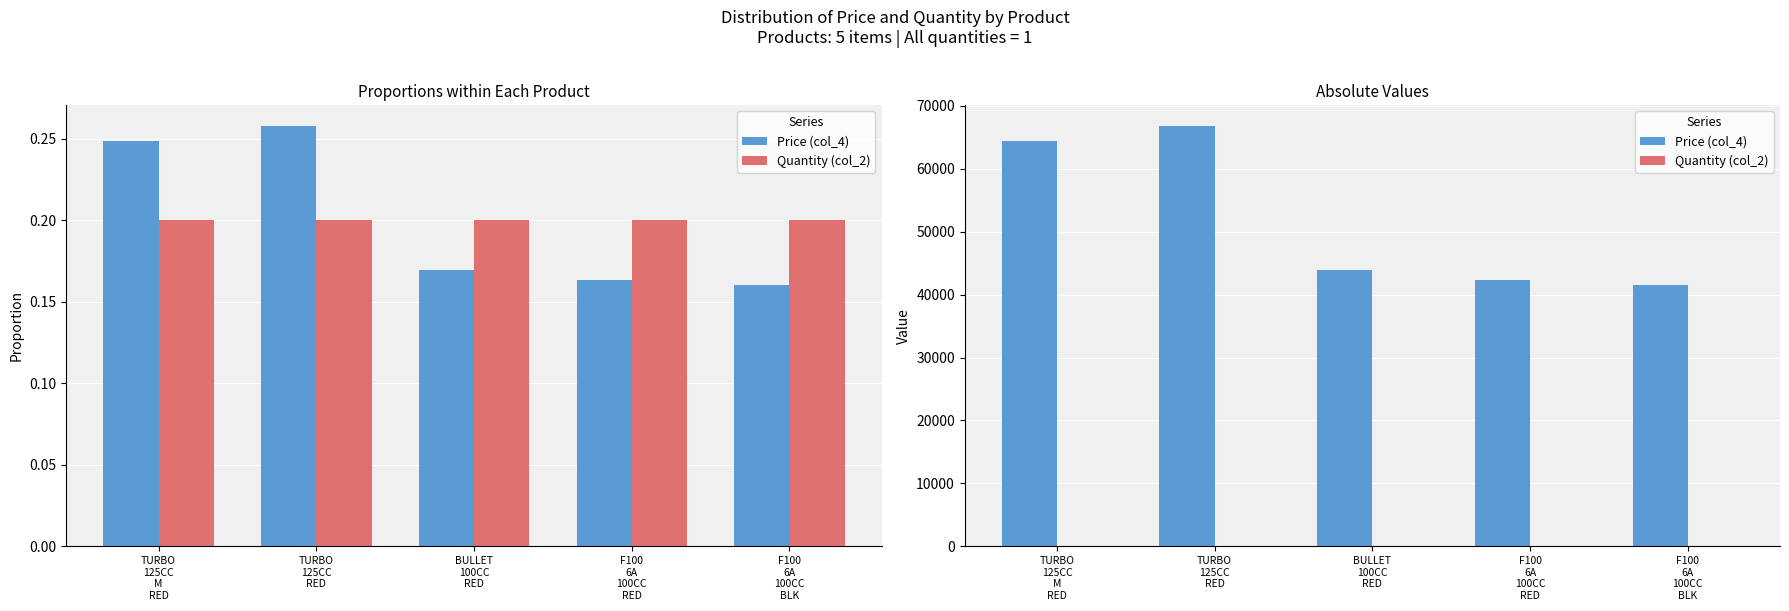

What is the sum of the Quantity (col_2) values at TURBO
125CC
RED and BULLET
100CC
RED?

2.0